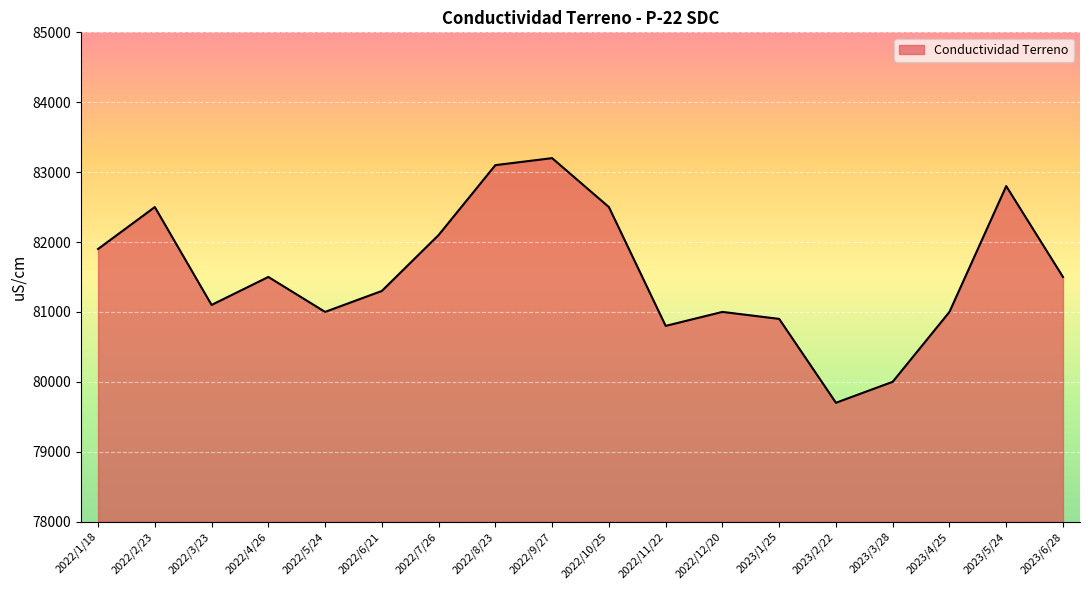

What is the difference between the maximum and minimum values?

3500